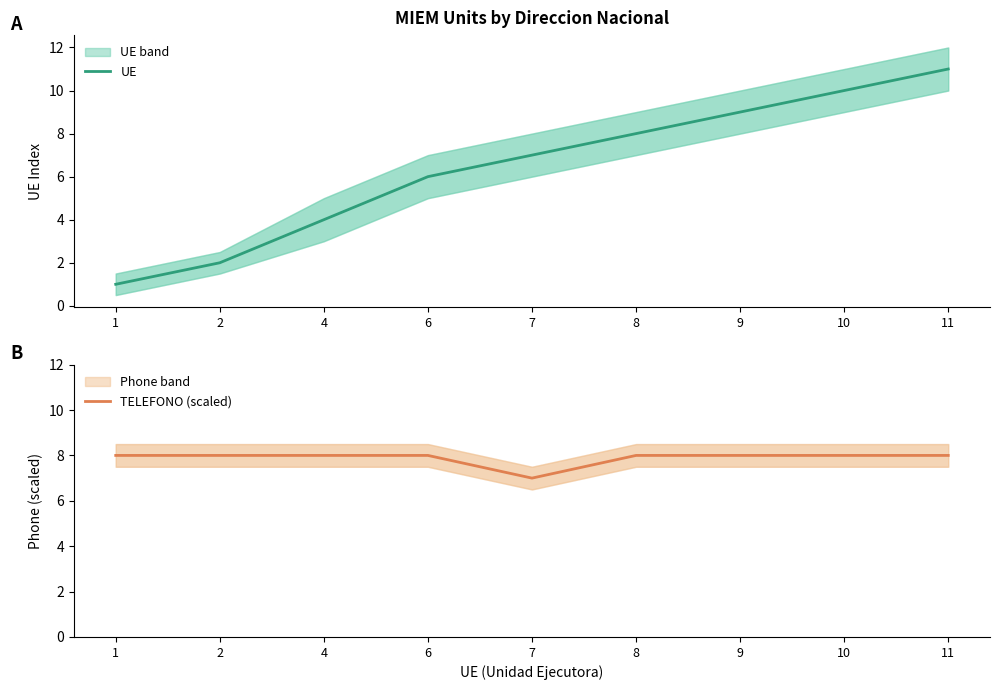

Count the TELEFONO (scaled) values in the range 8 to 9.

8